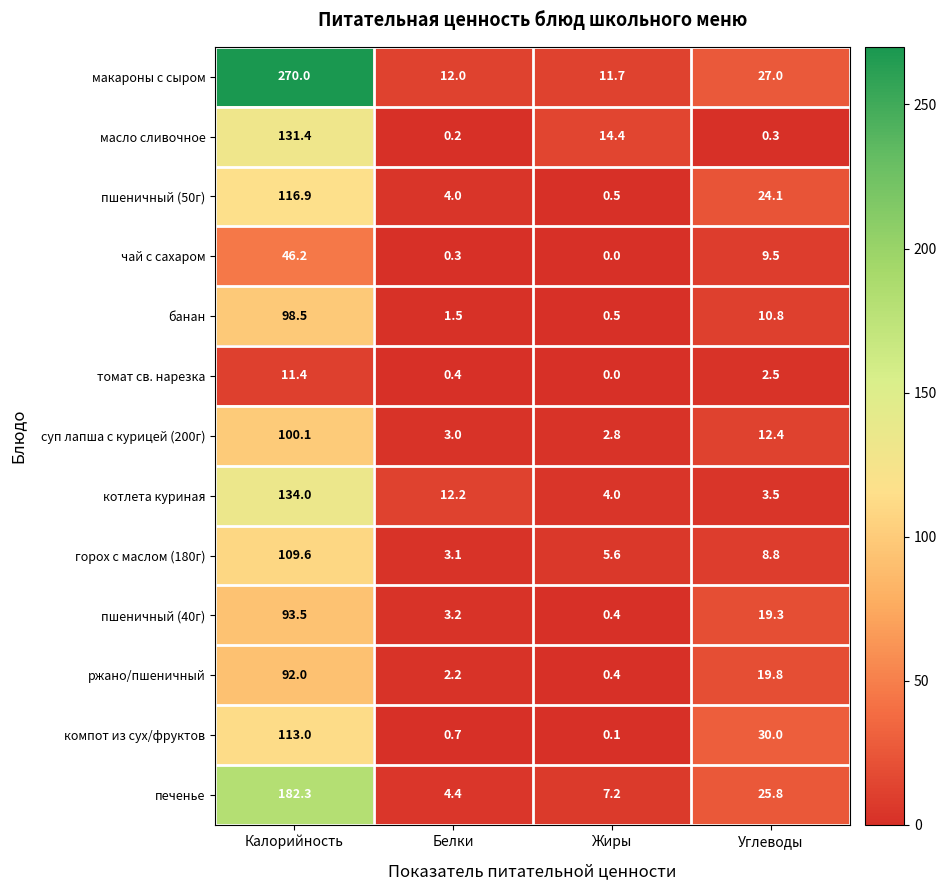

What value does the пшеничный (40г) series have at Белки?

3.2